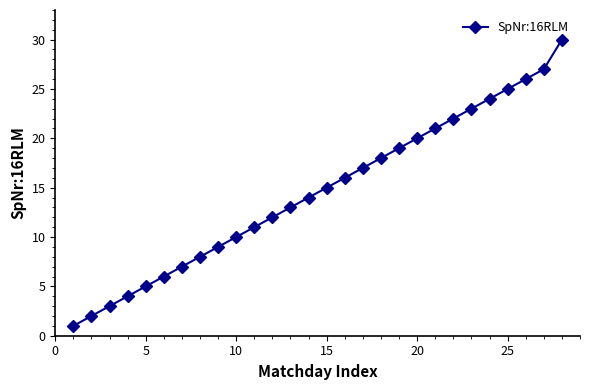

What is the greatest value displayed?

30